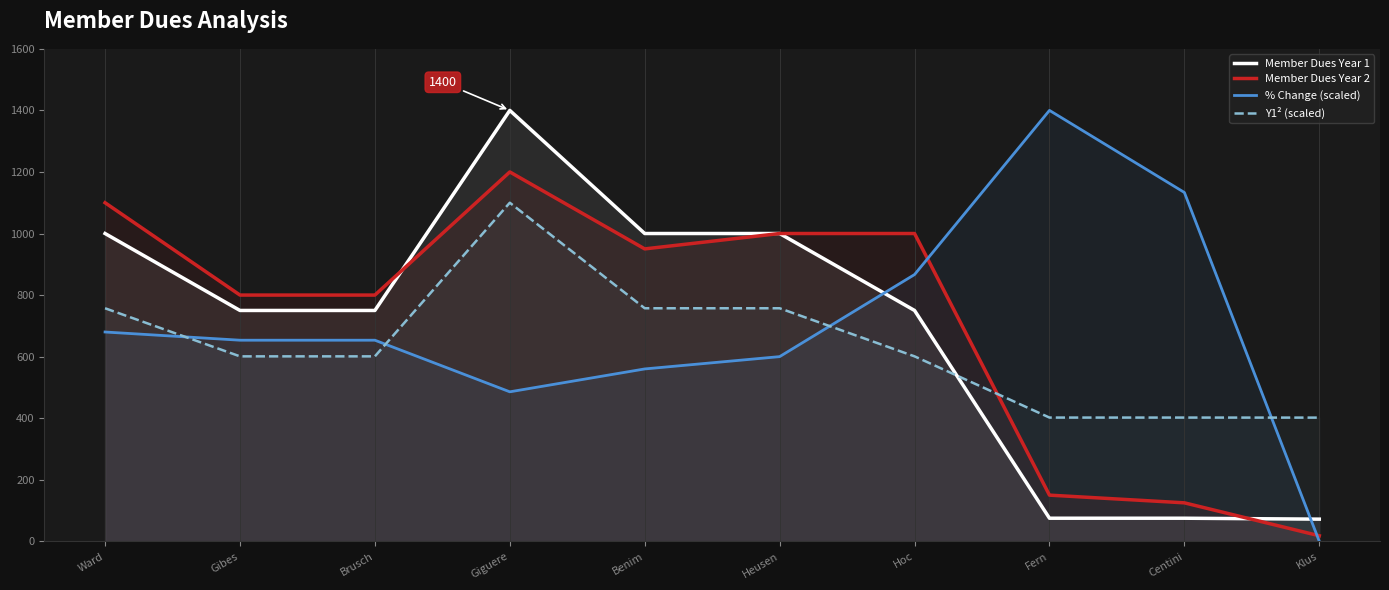

The Y1² (scaled) series shows 1100.0 at Giguere. True or false?

True